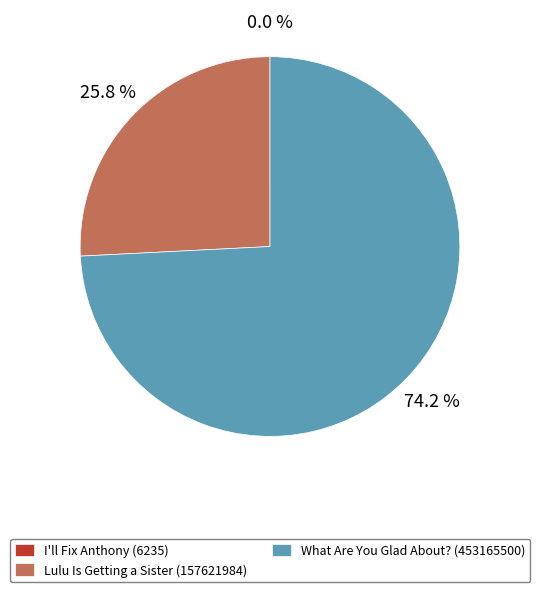

To the nearest percent, what percentage of the pie is Lulu Is Getting a Sister (157621984)?

26%